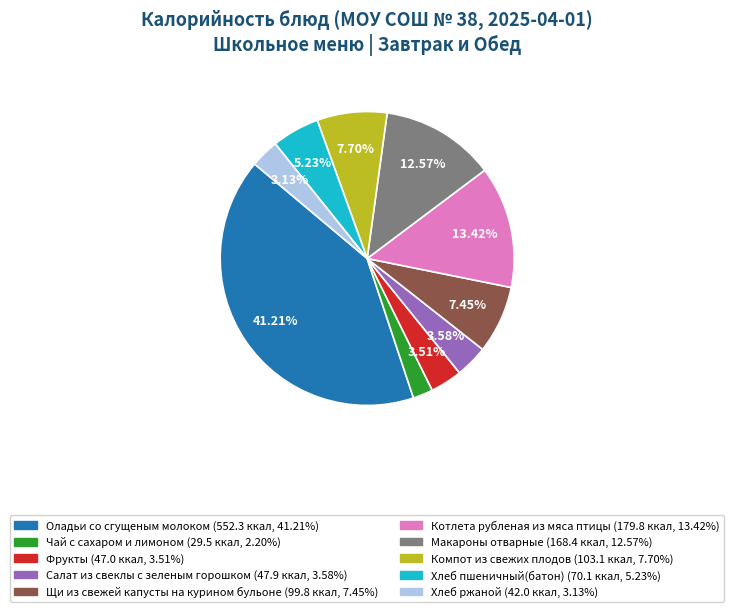

Count the number of slices in the pie.

10